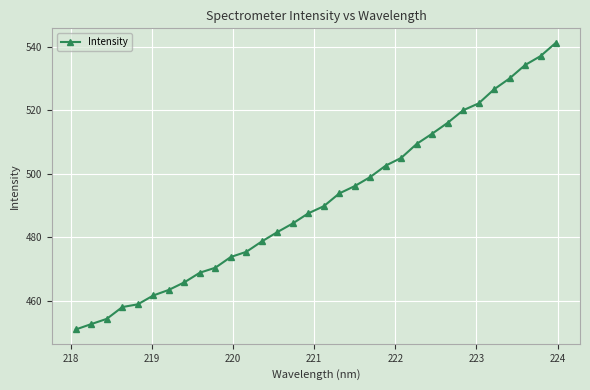

What is the value of the 15th point from the left?

484.4